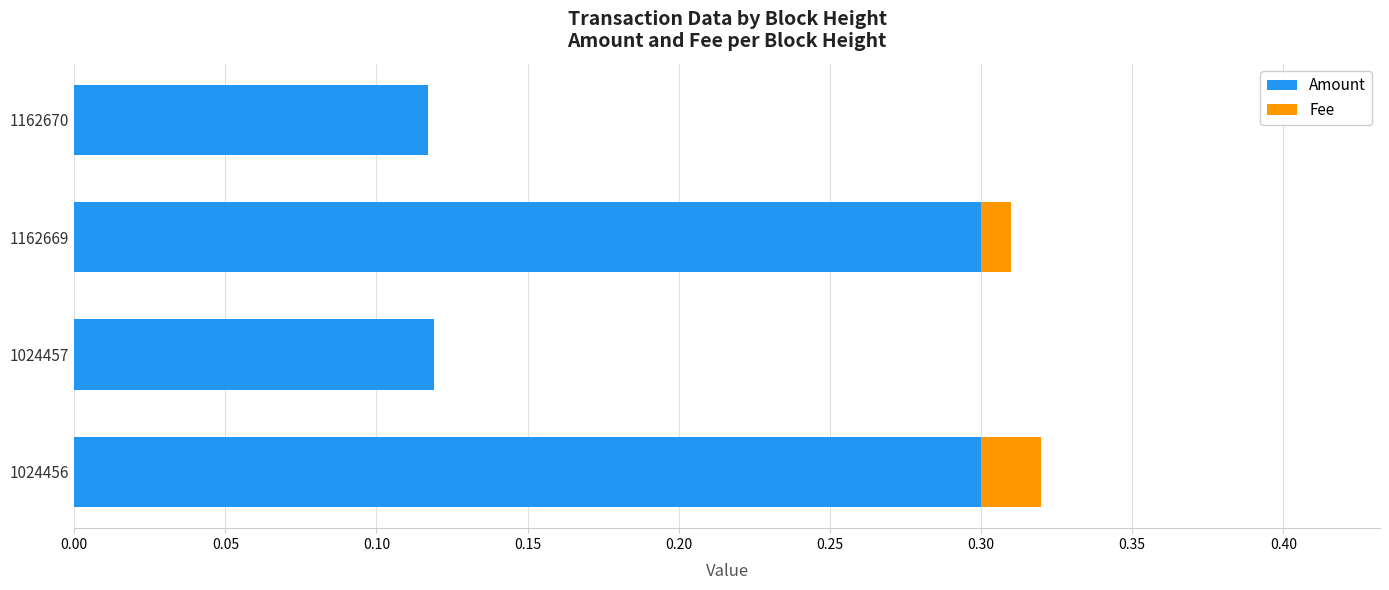

The Amount series shows 0.3 at 1162669. True or false?

True